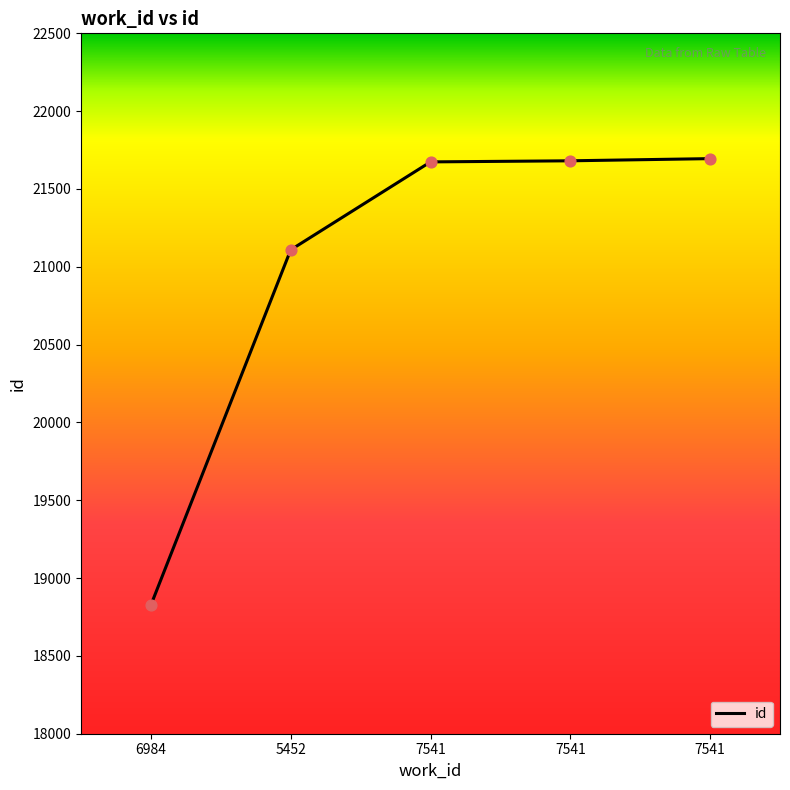

Approximately how many times larger is the value at 5452 compared to 7541?

1.0